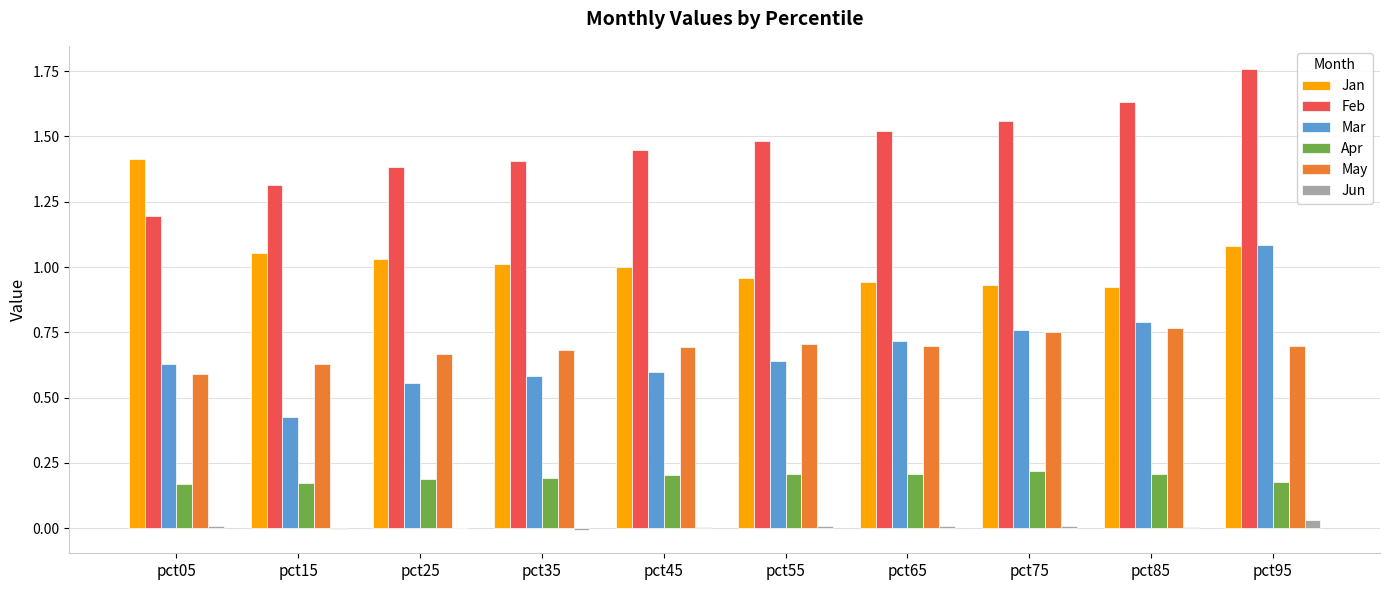

Between pct15 and pct75, which series saw the biggest shift?

Mar